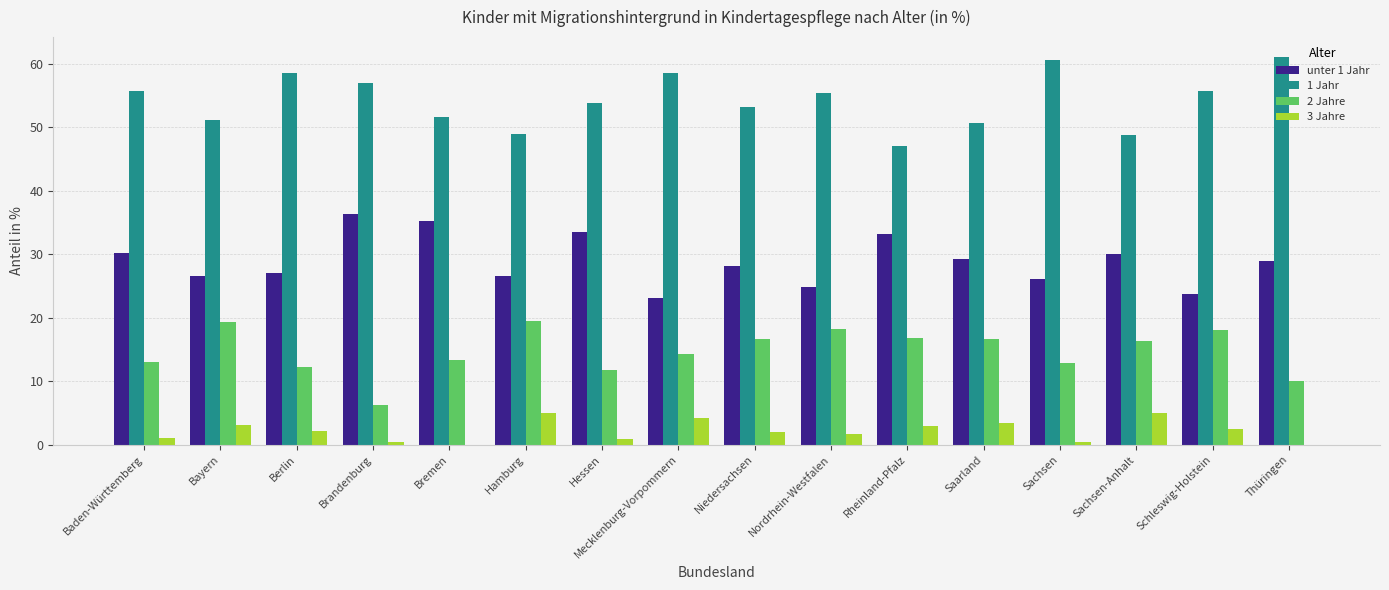

How many values in the 2 Jahre series exceed 16?

8